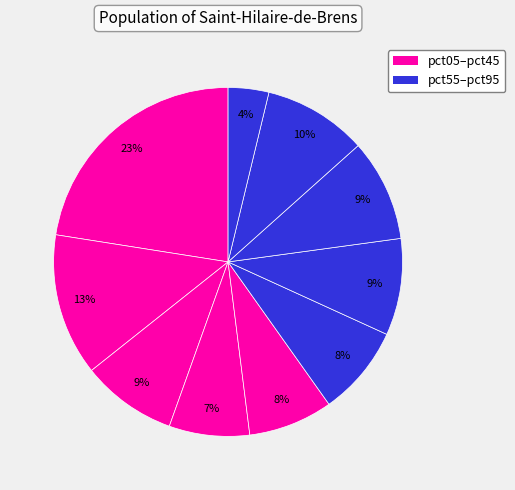

Which slice is the smallest?

pct95